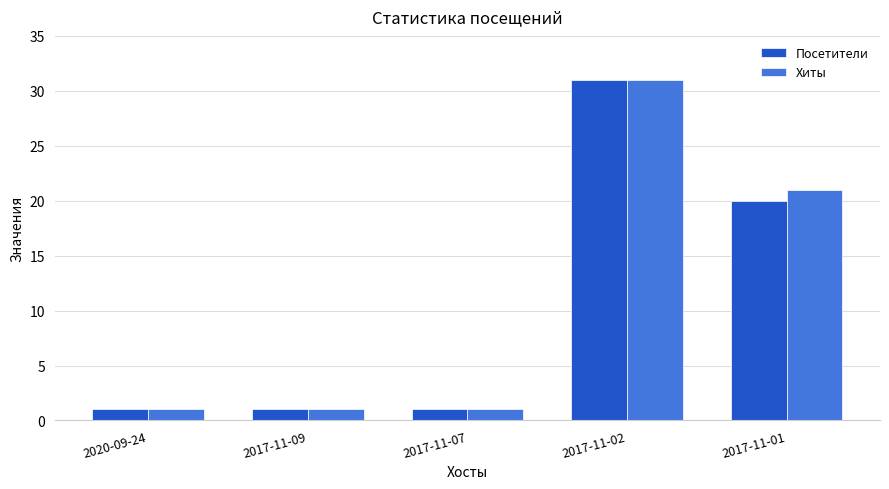

At which category is the sum across all series the highest?

2017-11-02